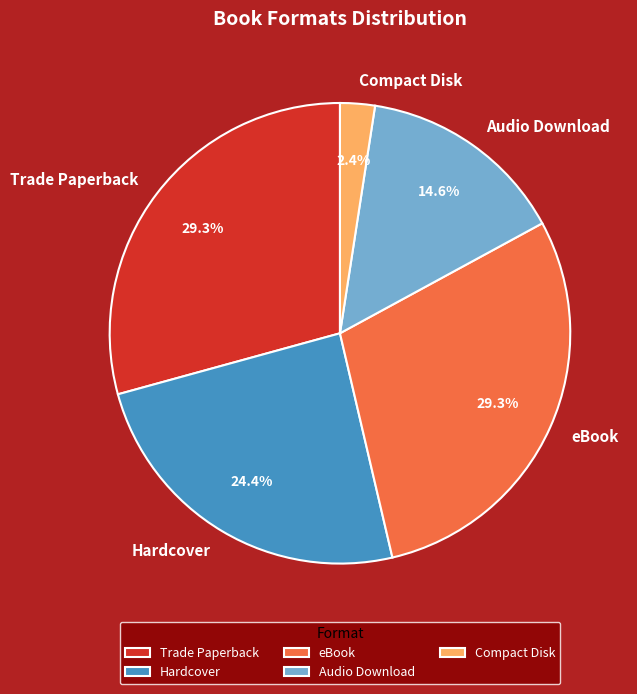

Combined, do Hardcover and Compact Disk account for over 50%?

No